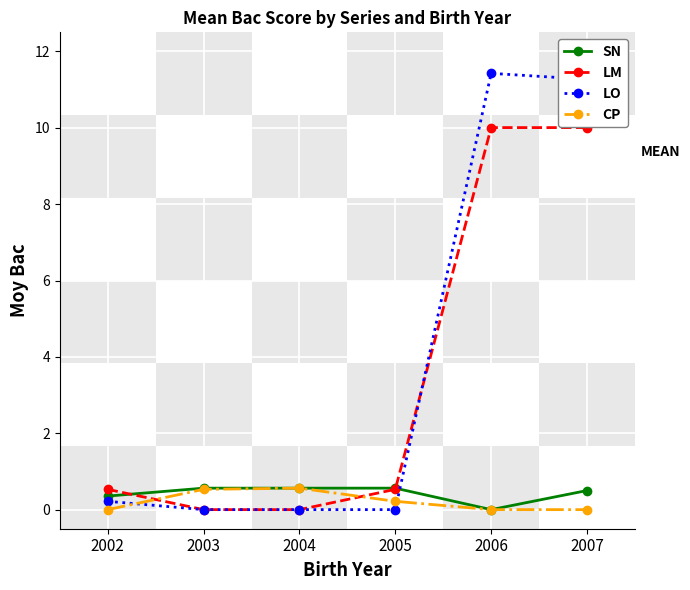

True or false: LM has more than 2 points higher than both neighbors.

False